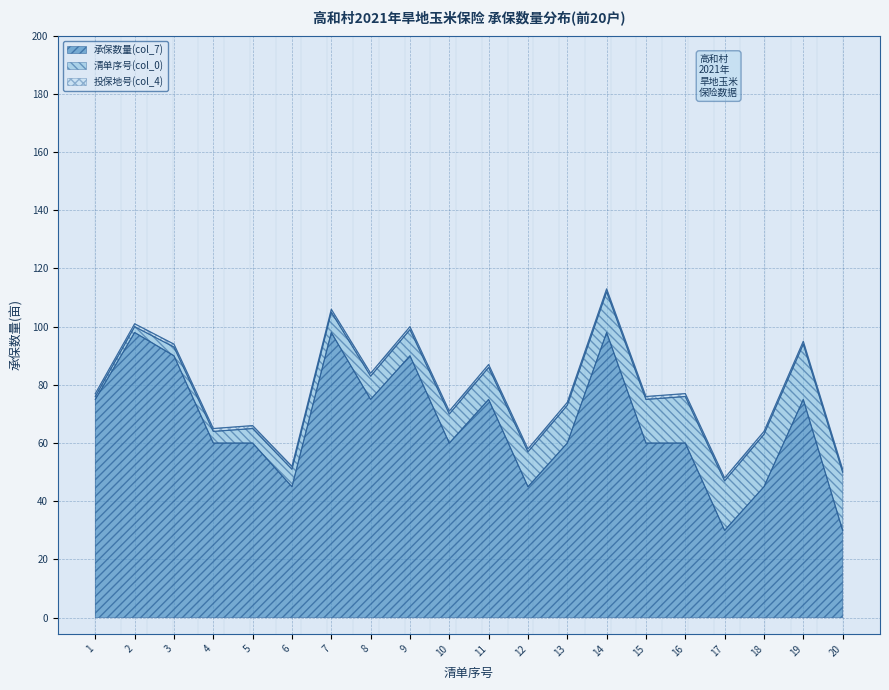

What is the maximum value shown in the chart?

98